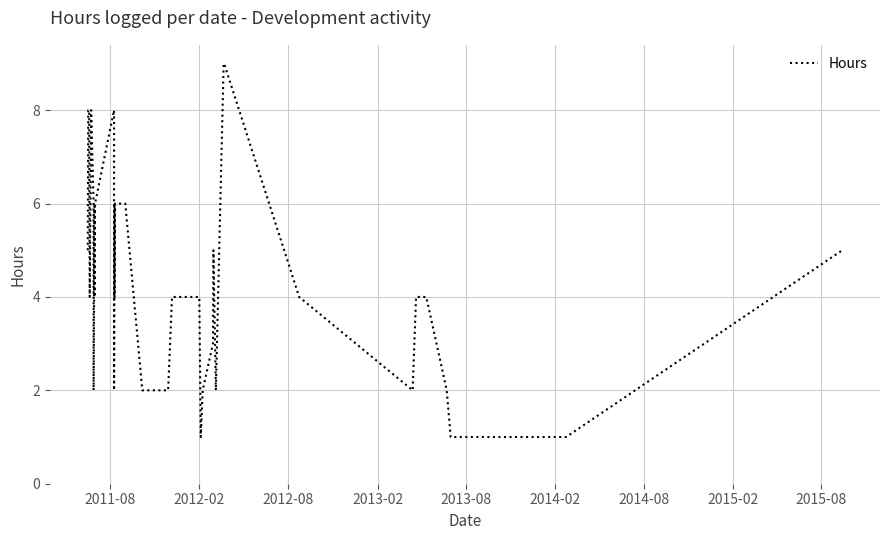

Is it true that the value at 2015-08 is 1?

False